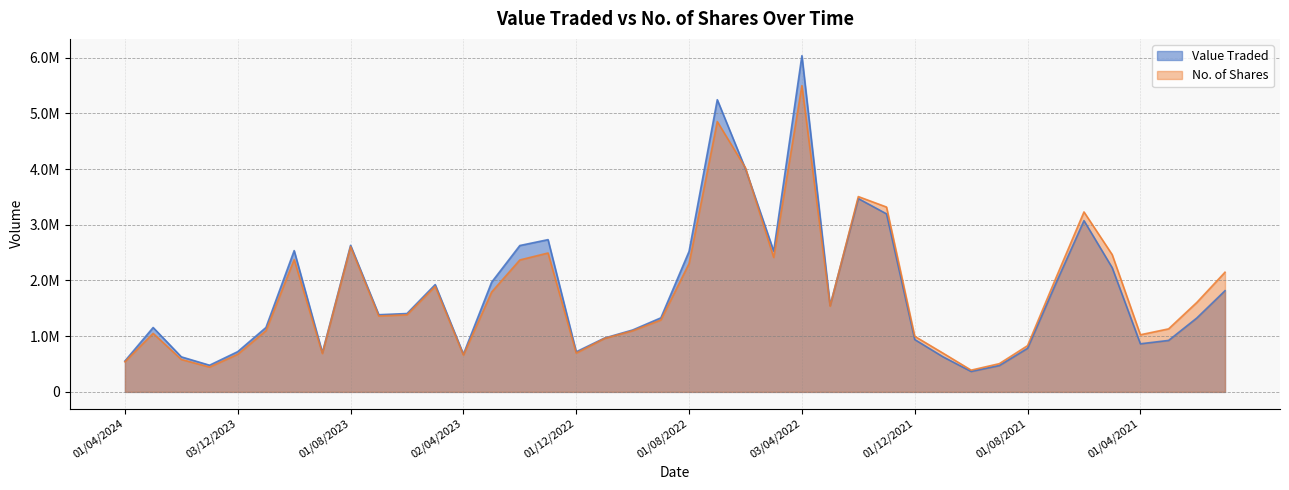

At which label does No. of Shares reach its peak?

03/04/2022